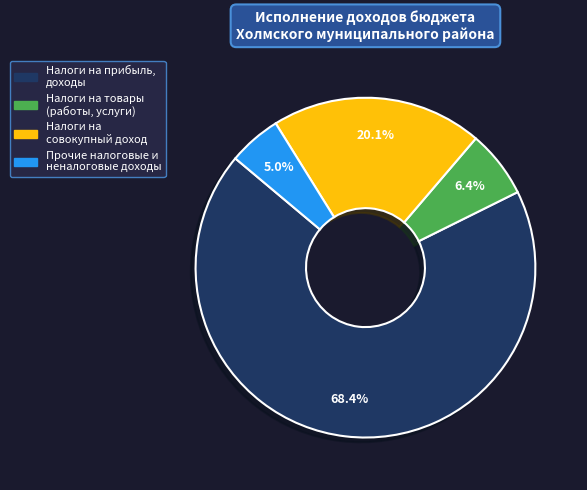

Does any single category account for the majority?

Yes